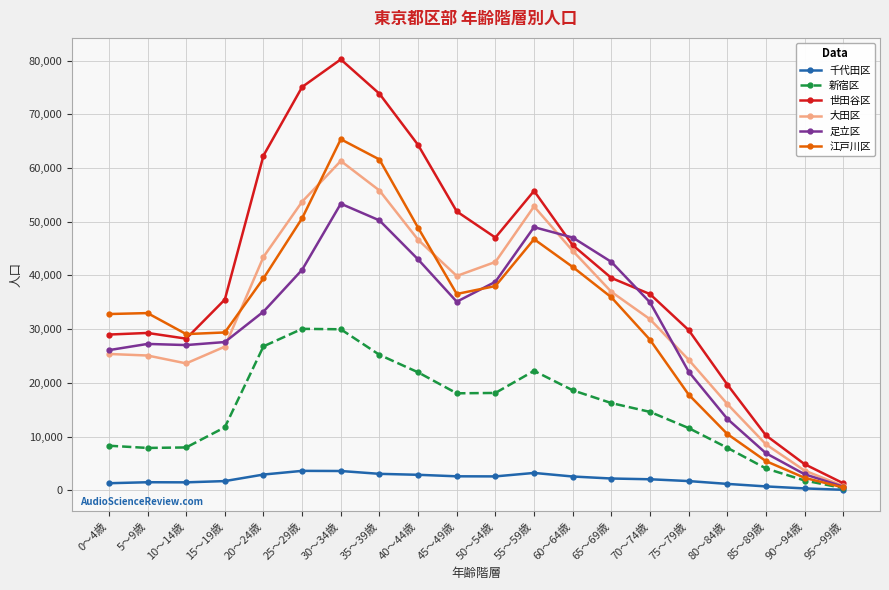

True or false: 千代田区 has more than 2 interior local peaks.

True